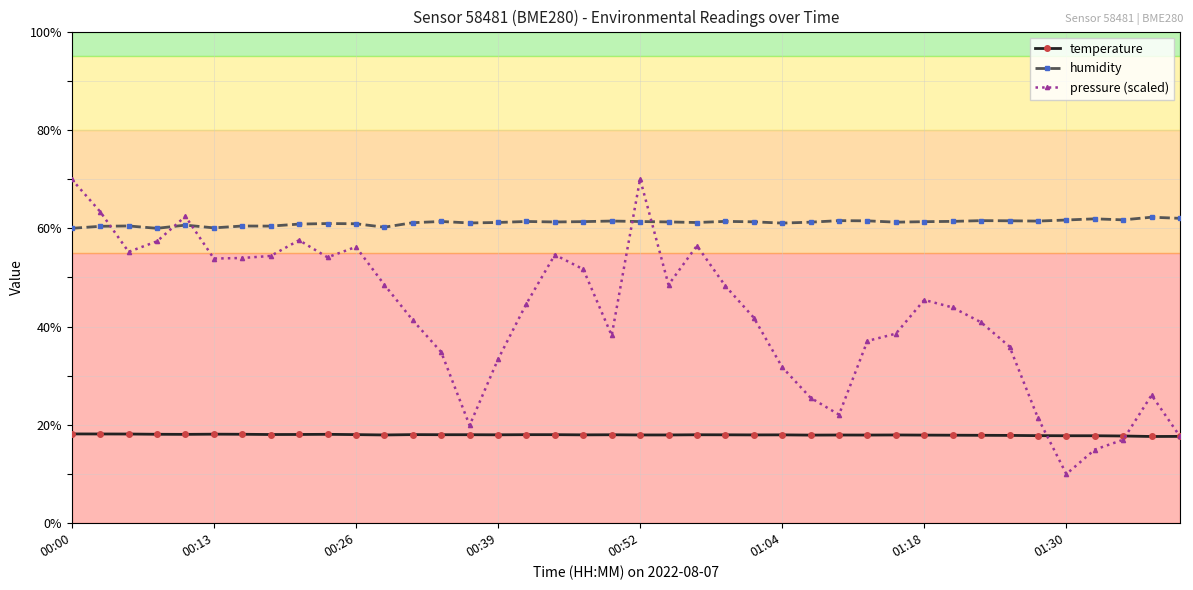

List the series in order of their overall mean, lowest first.

temperature, pressure (scaled), humidity